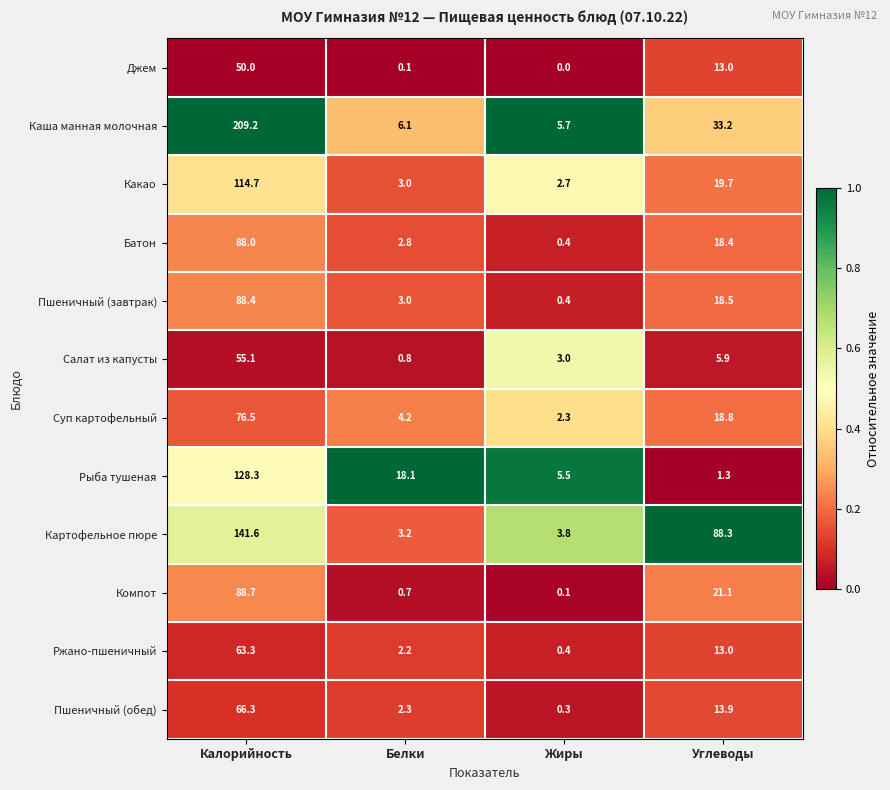

The value of Картофельное пюре at Белки is 3.2. True or false?

True